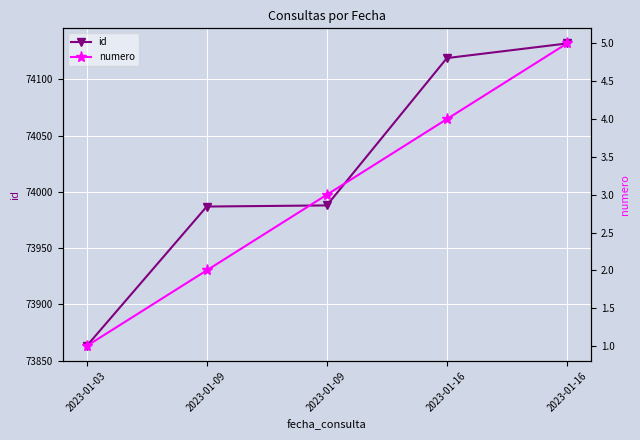

List the series in order of their peak value, lowest first.

numero, id